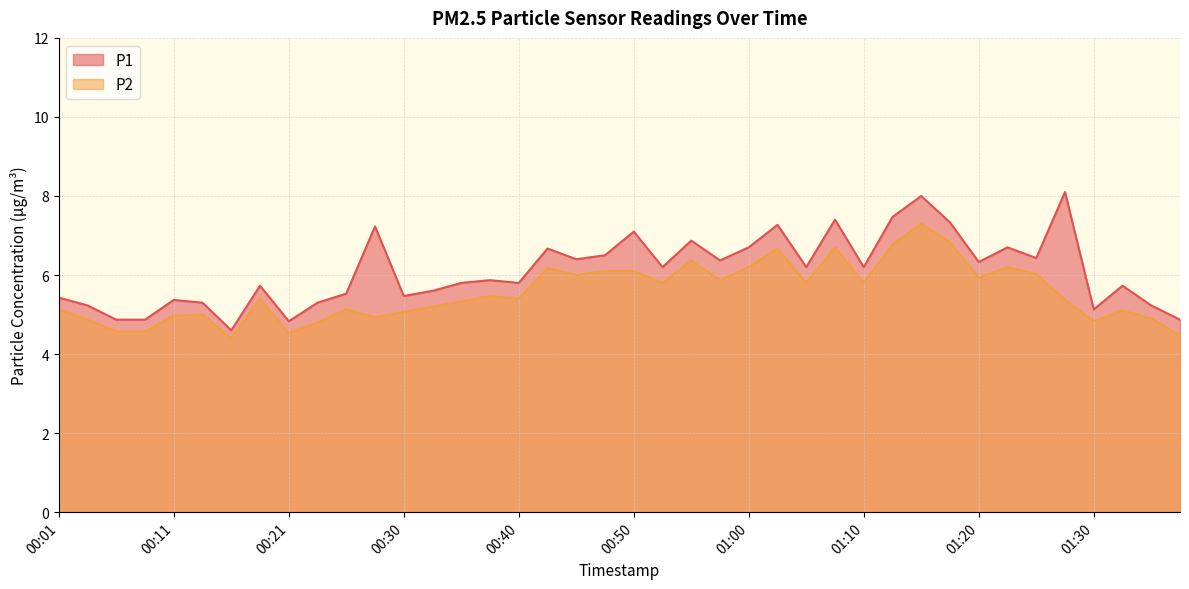

In P1, how many points are higher than both neighbors (excluding endpoints)?

13